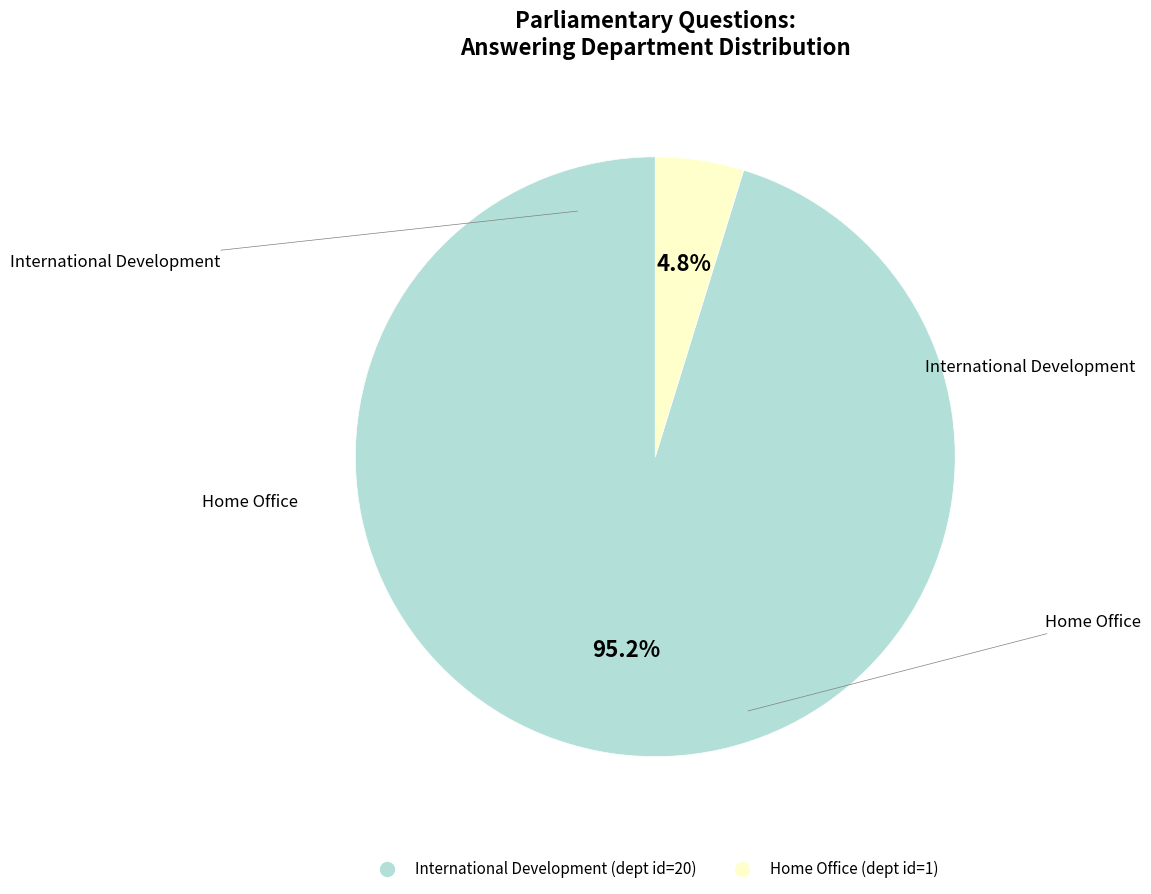

Rank the categories by value from highest to lowest.

International Development, Home Office